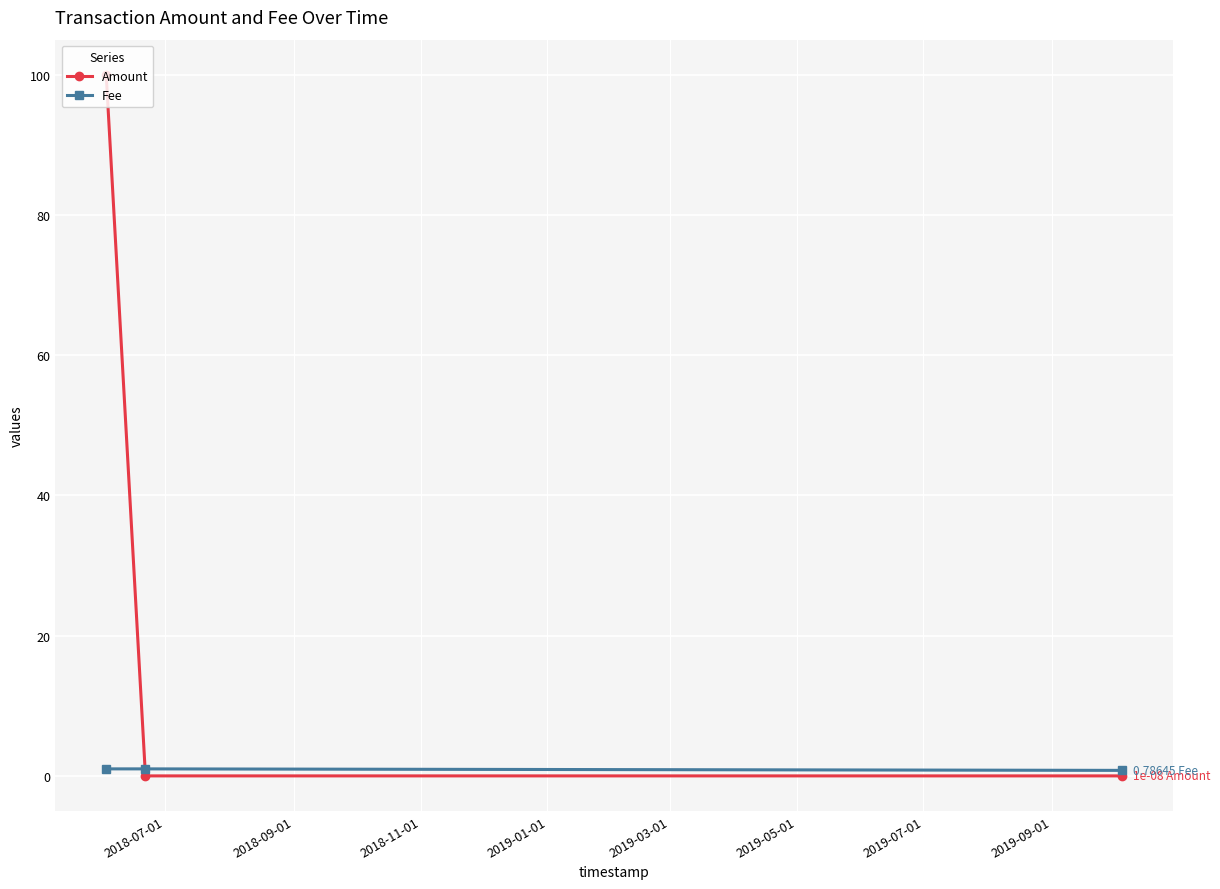

Which series has the largest total across all categories?

Amount